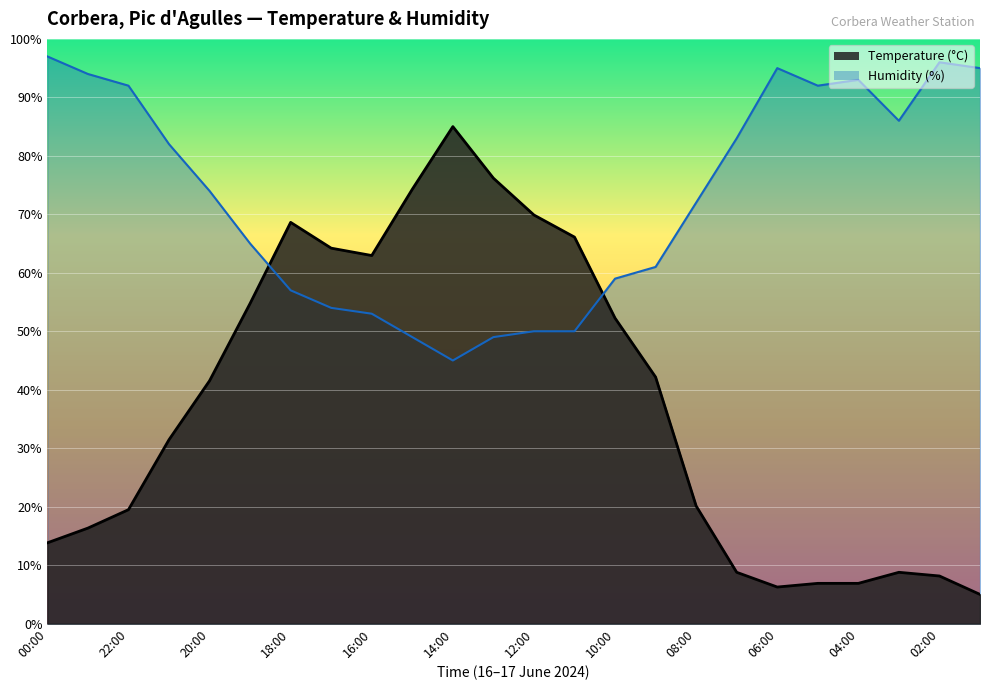

Which label corresponds to the smallest value in the chart?

01:00